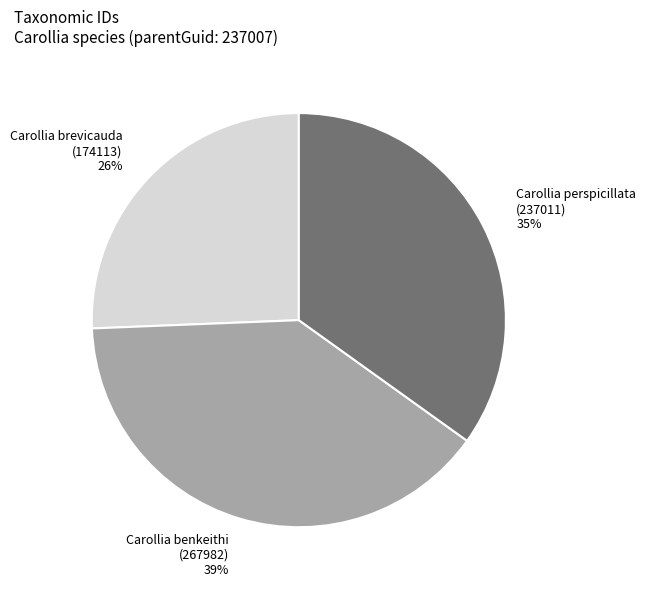

Combined, do Carollia benkeithi (267982) and Carollia perspicillata (237011) account for over 50%?

Yes